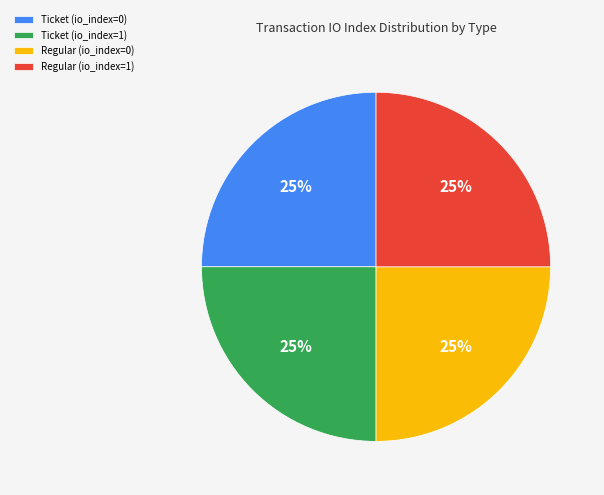

Is Ticket (io_index=0) the majority of the pie?

No